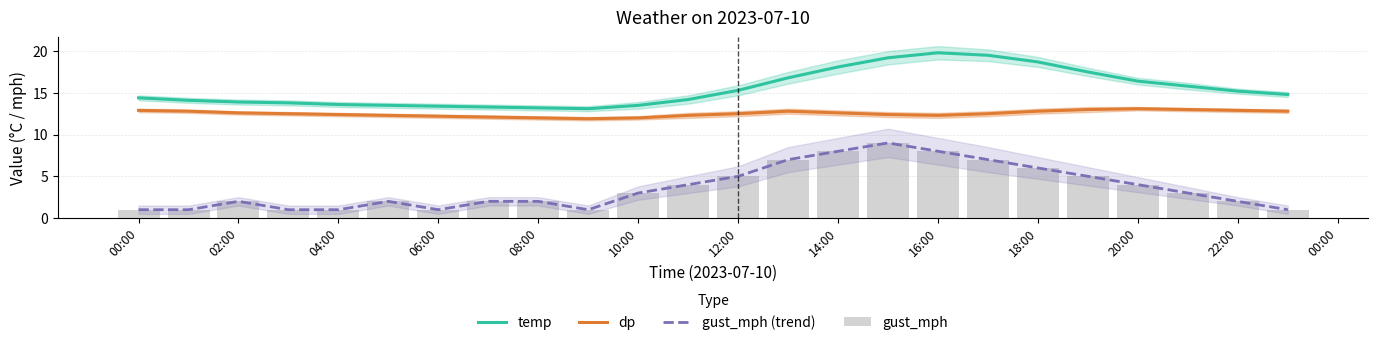

Where does the dp series first go above 12?

00:00